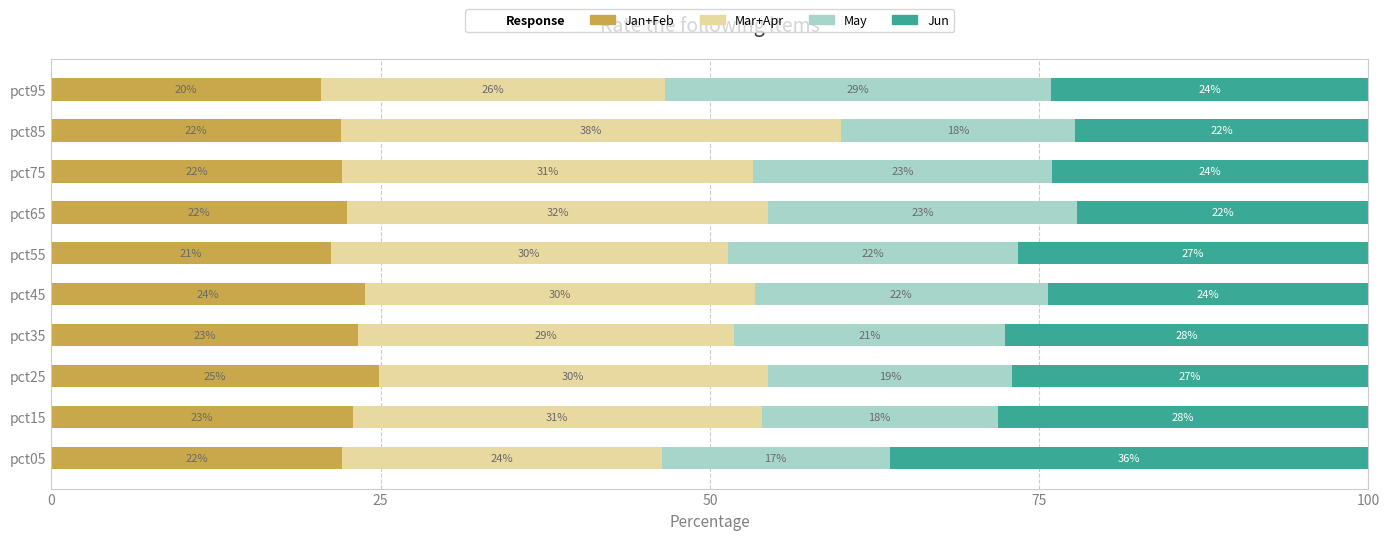

What is the total value across all series at pct75?

100.0